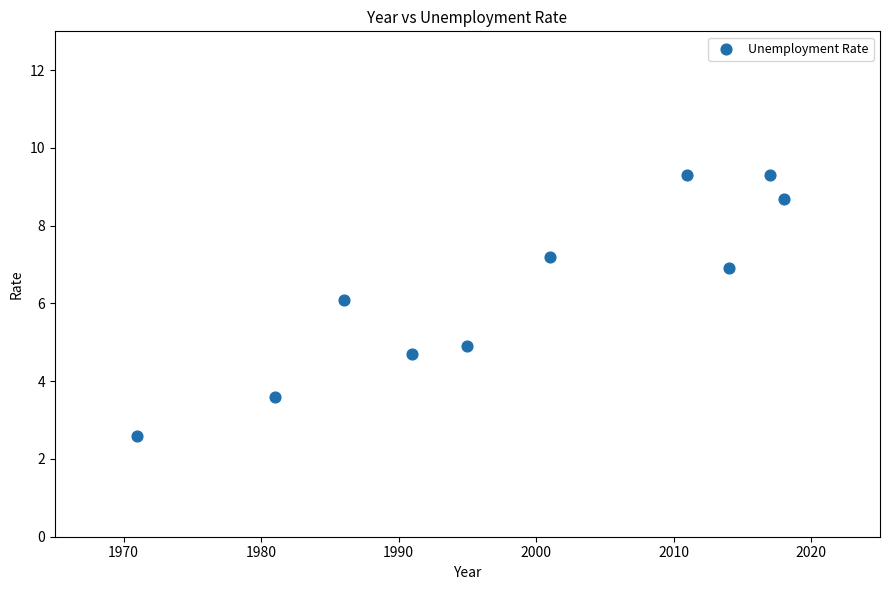

What is the average Y value?

6.3